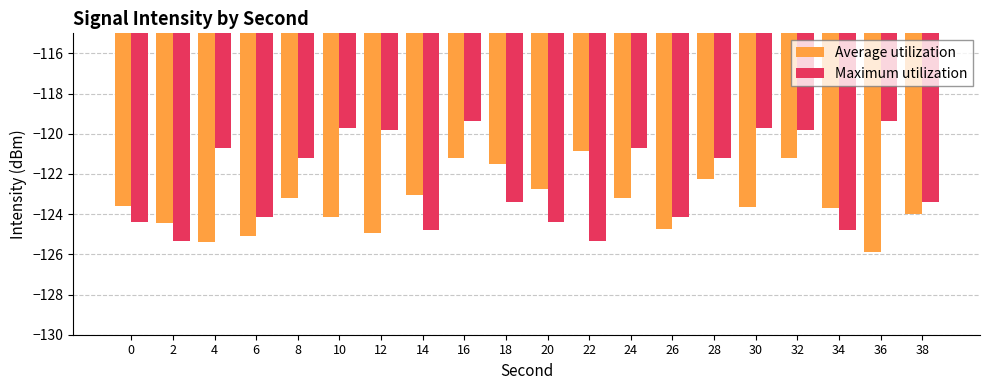

List the series in order of their peak value, lowest first.

Average utilization, Maximum utilization